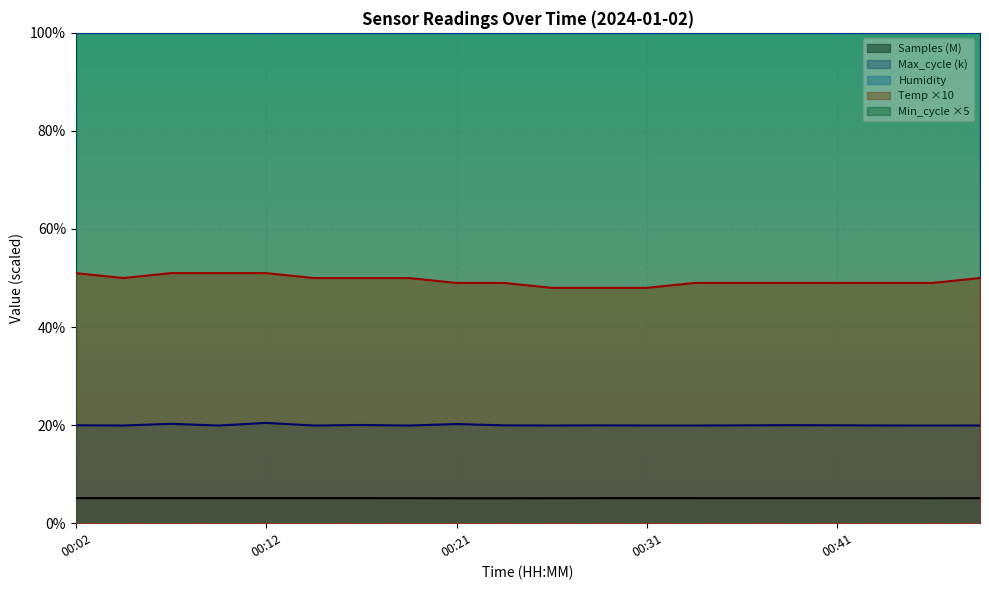

The value of Temp ×10 at 00:02 is 69.8. True or false?

False